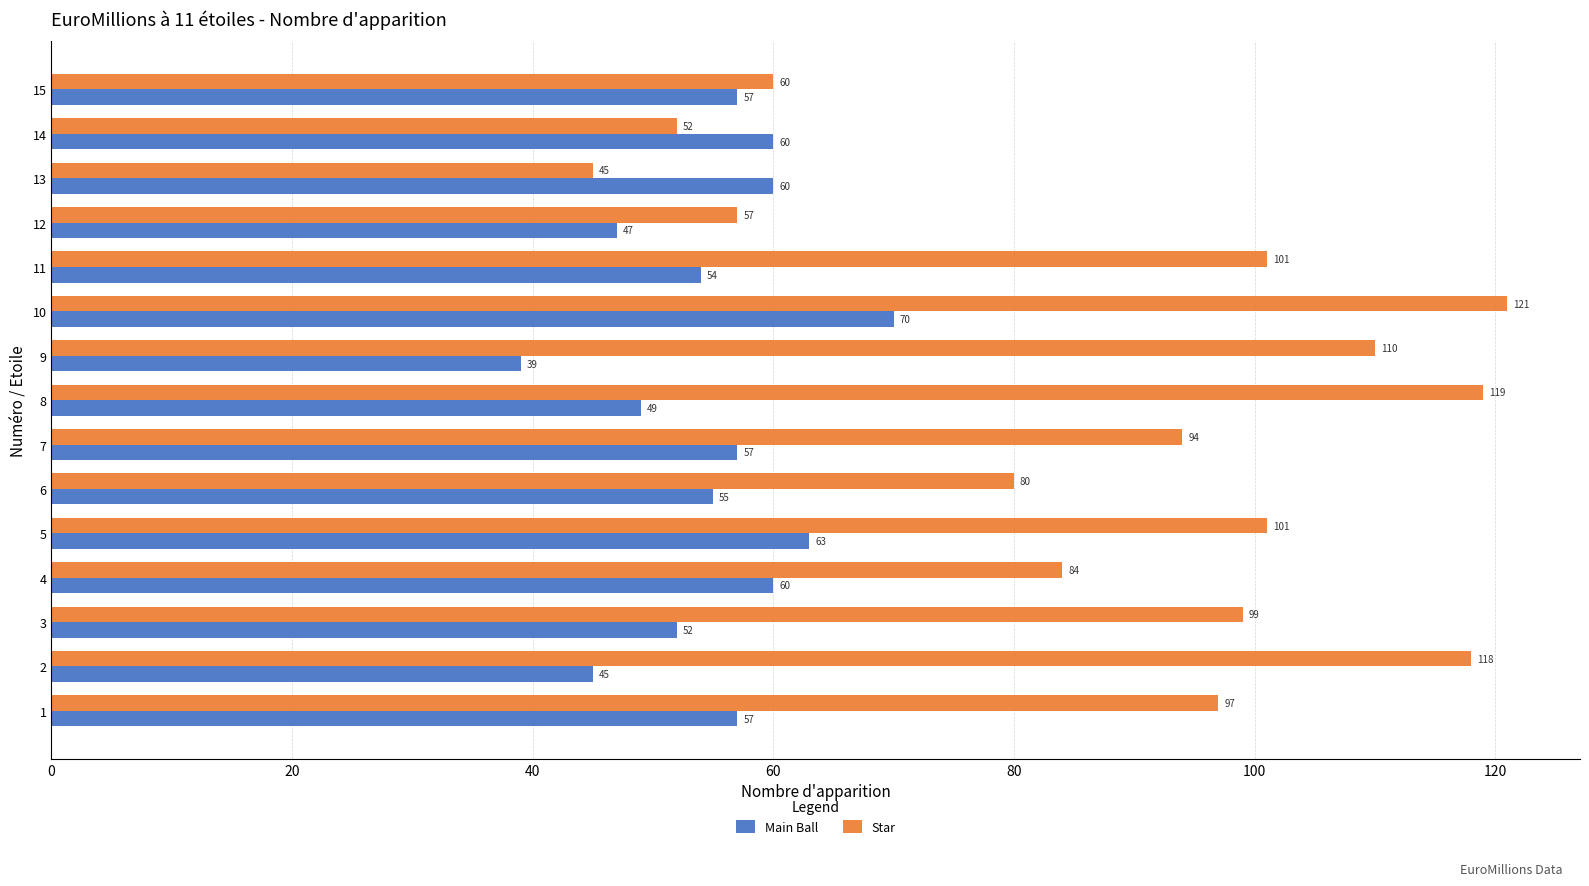

What is the greatest value displayed?

121